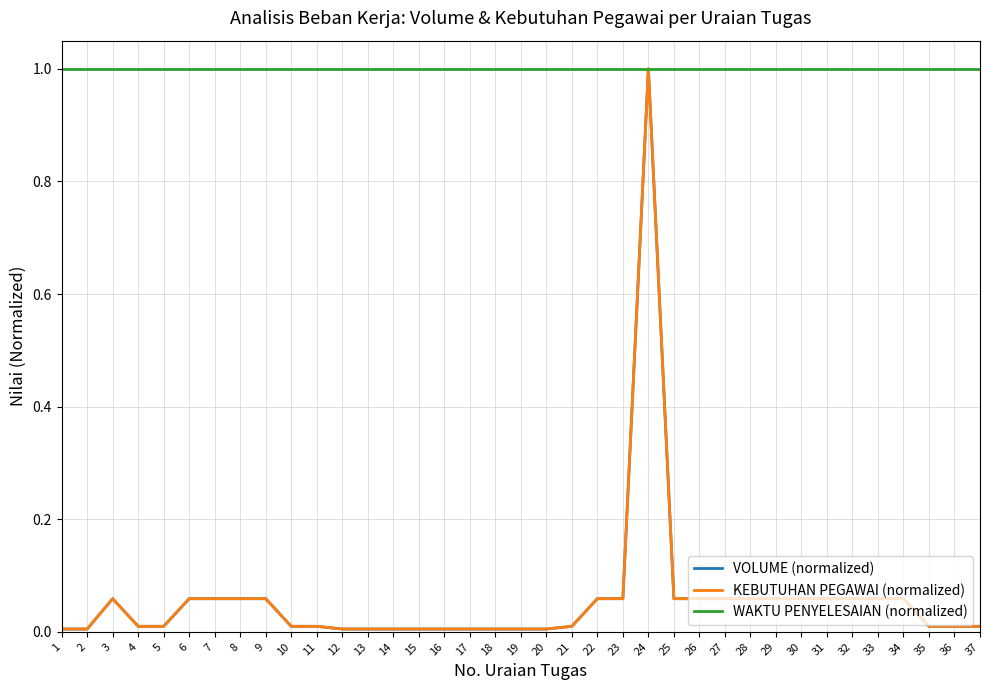

At which category is the sum across all series the highest?

24